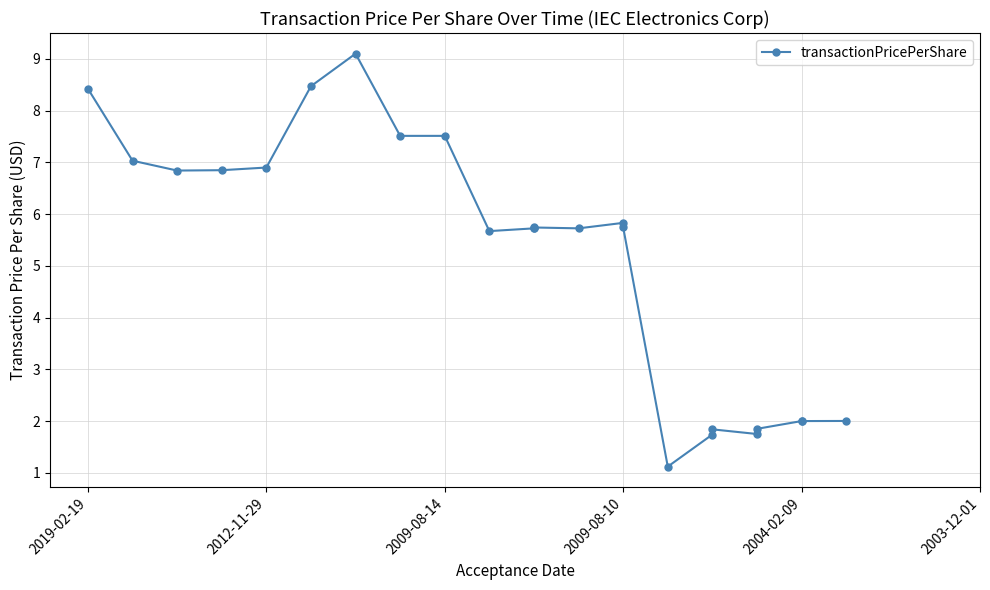

Is this an area chart (filled region under the line)?

No